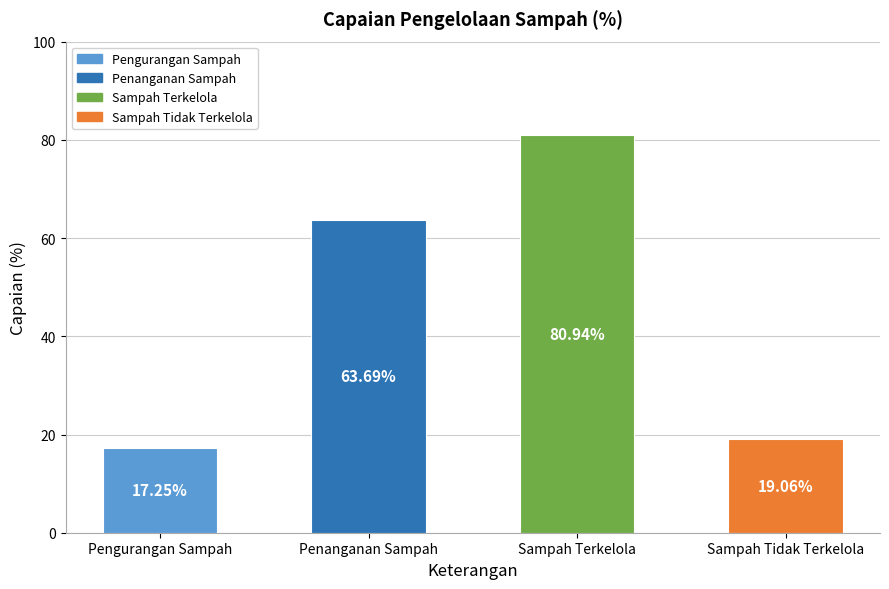

List the labels in order of value, largest first.

Sampah Terkelola, Penanganan Sampah, Sampah Tidak Terkelola, Pengurangan Sampah